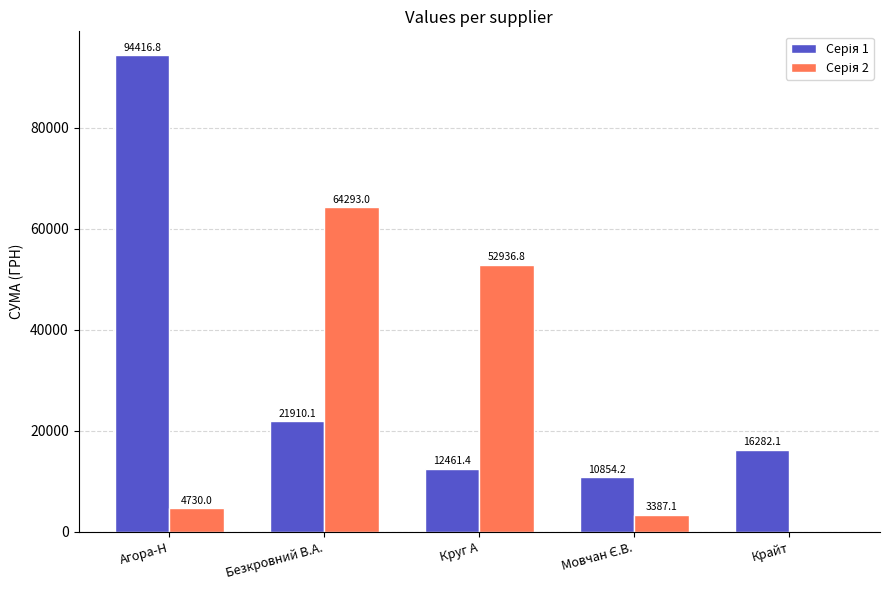

Are the bars horizontal?

No